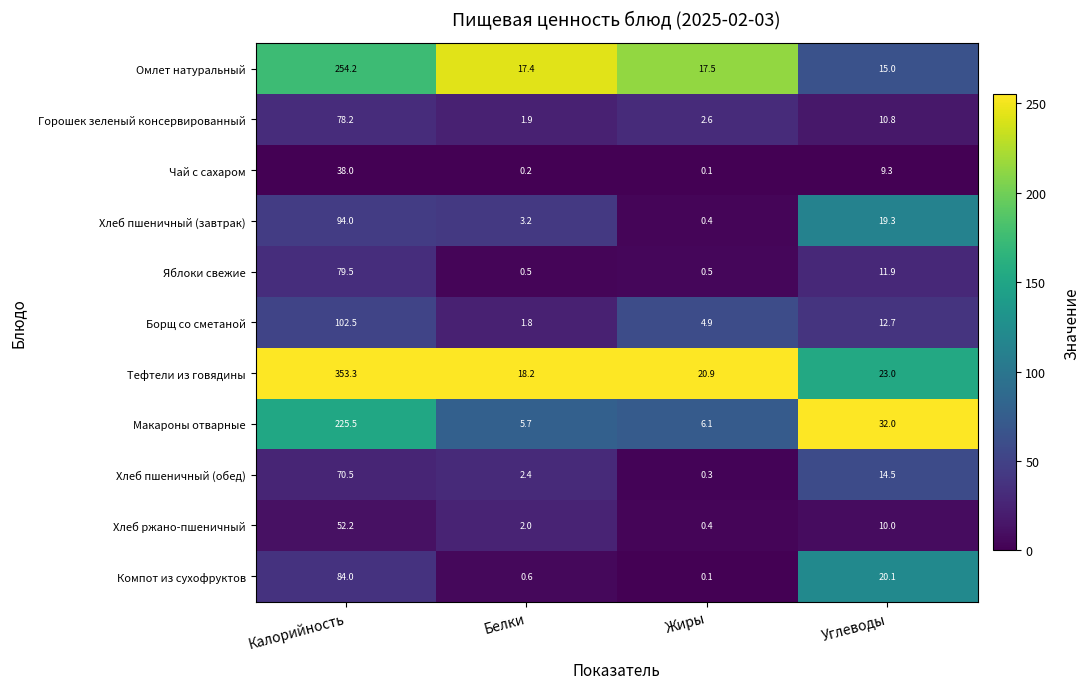

What is the spread (max minus min) of values at Углеводы?

22.7